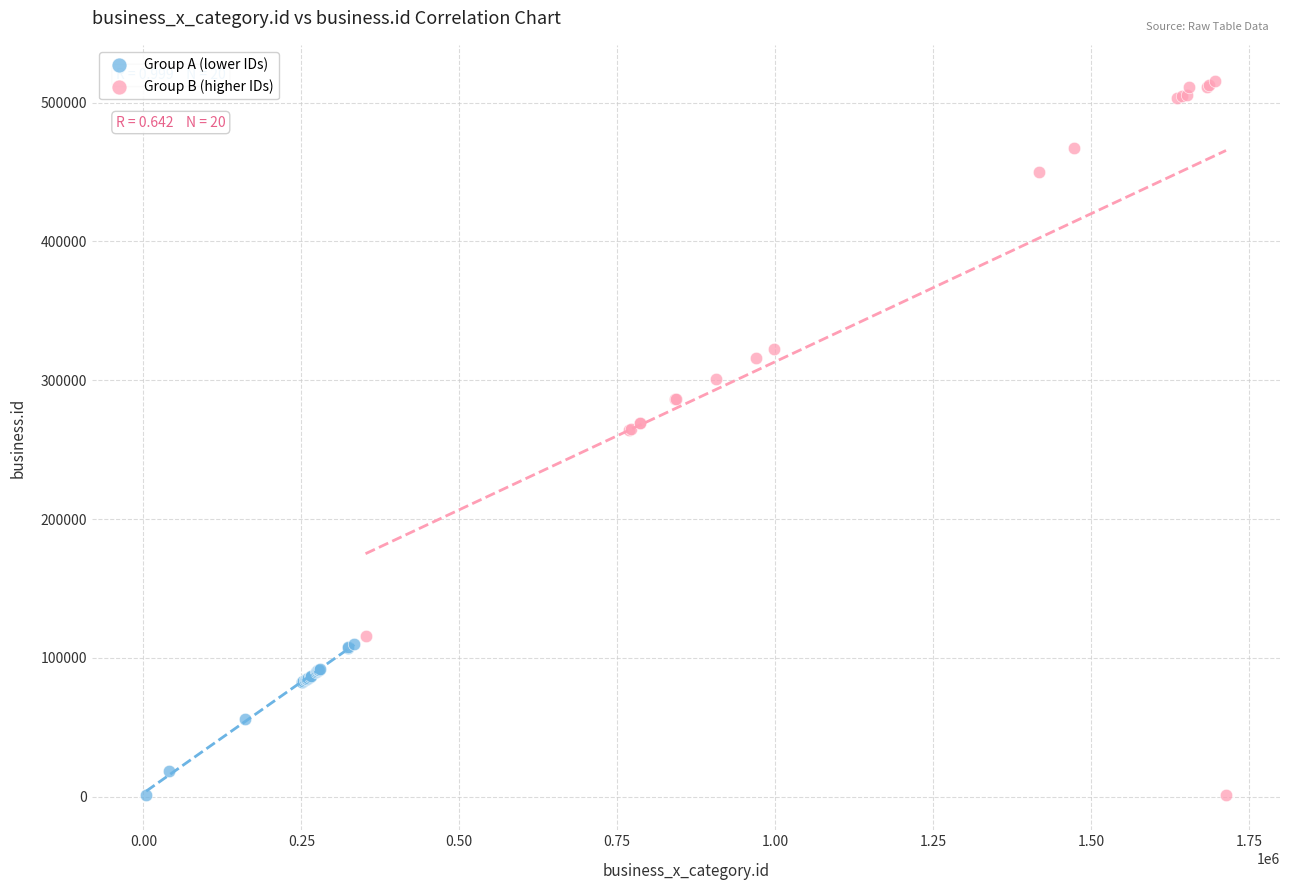

Which series has the widest spread of Y values?

Group B (higher IDs)